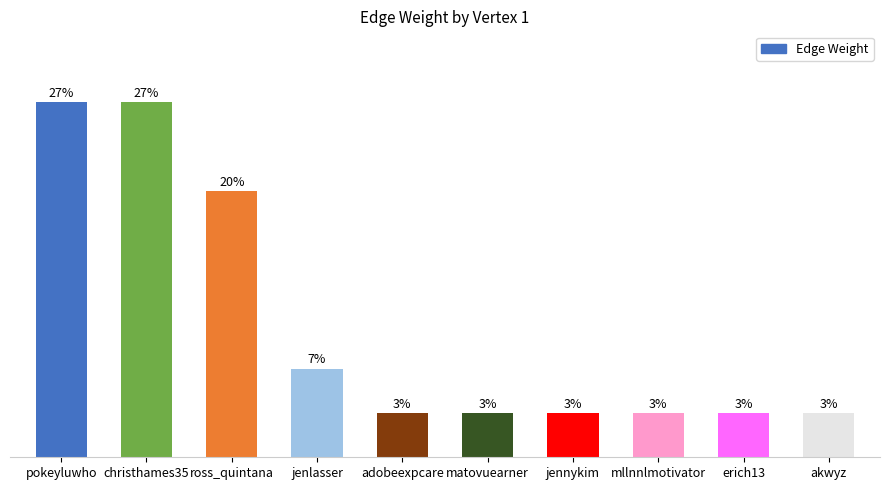

Rank the categories by value from lowest to highest.

adobeexpcare, matovuearner, jennykim, mllnnlmotivator, erich13, akwyz, jenlasser, ross_quintana, pokeyluwho, christhames35